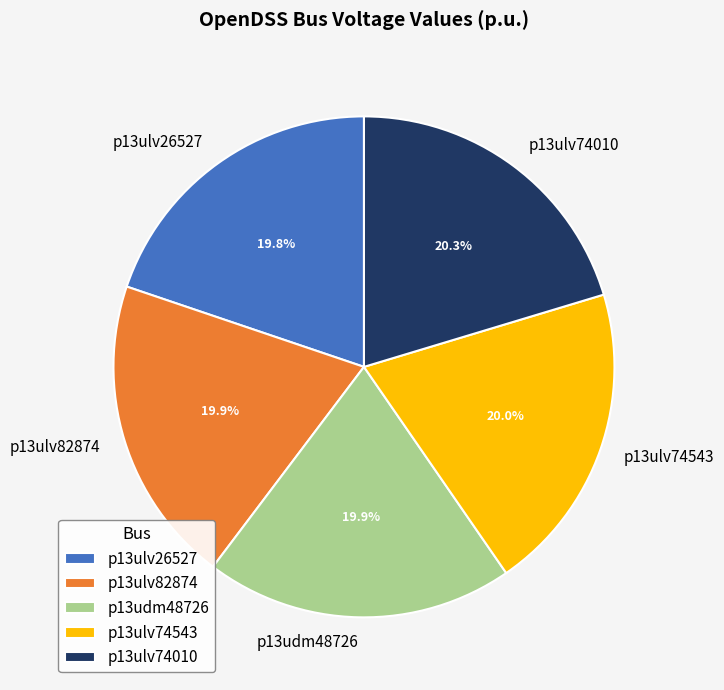

To the nearest percent, what percentage of the pie is p13ulv74543?

20%